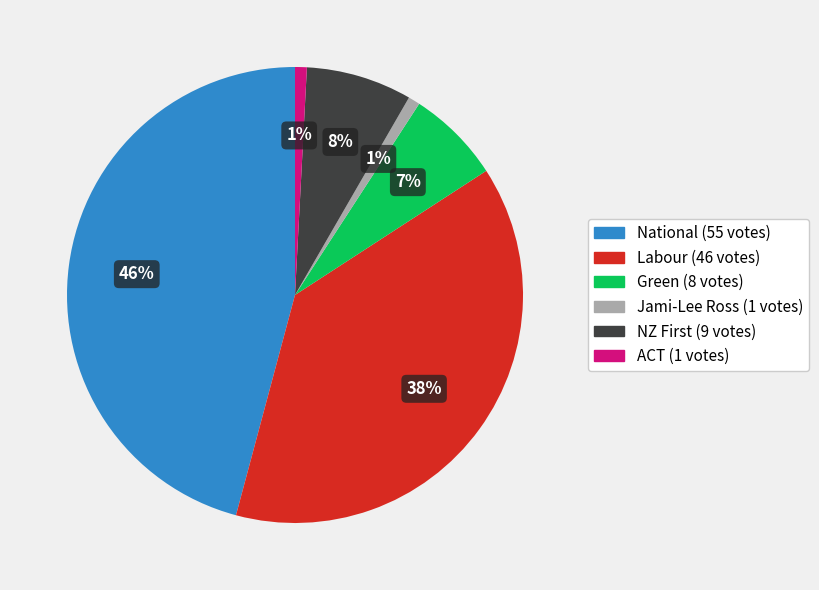

Combined, do National and Jami-Lee Ross account for over 50%?

No